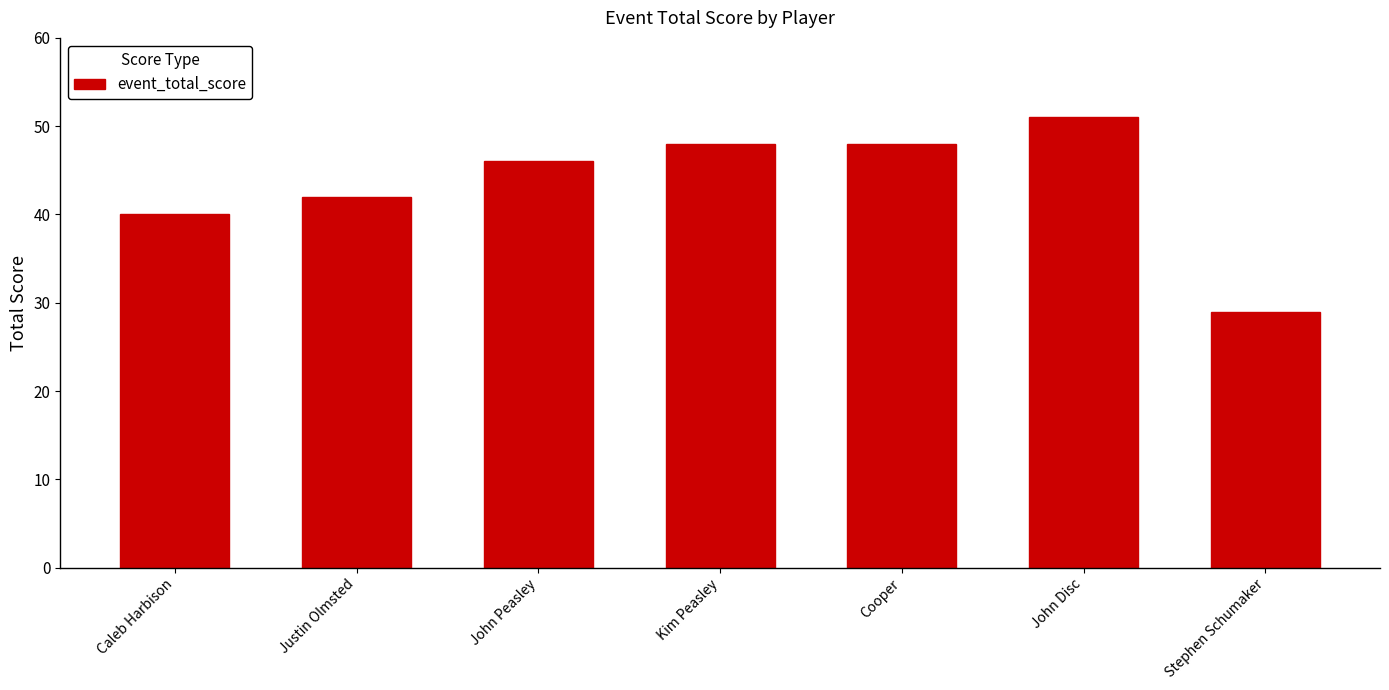

Reading left to right, what are all the values shown in this chart?

Caleb Harbison=40	Justin Olmsted=42	John Peasley=46	Kim Peasley=48	Cooper=48	John Disc=51	Stephen Schumaker=29